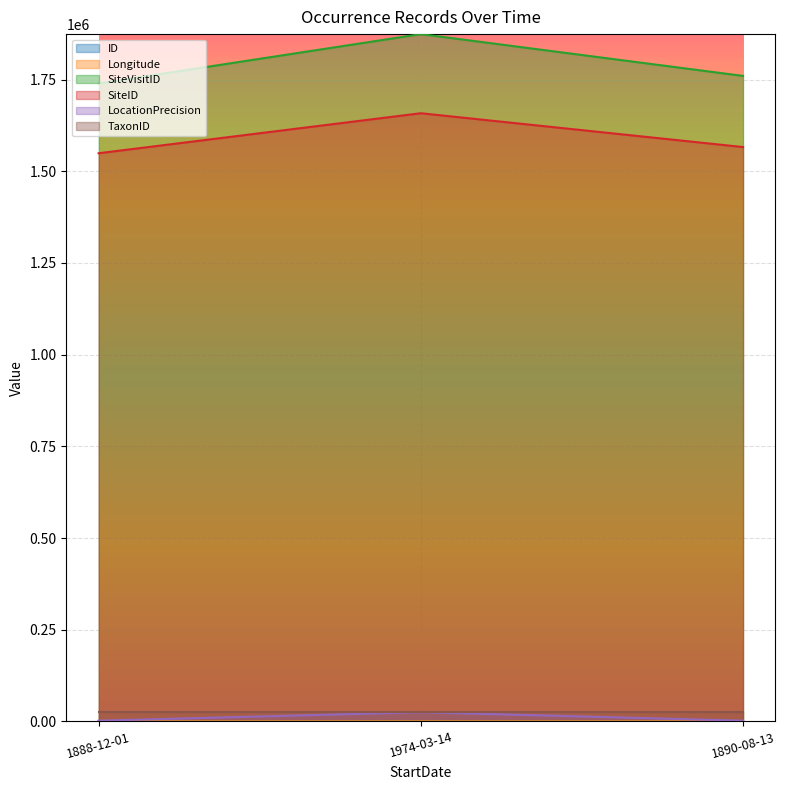

At which category is the sum across all series the highest?

1974-03-14